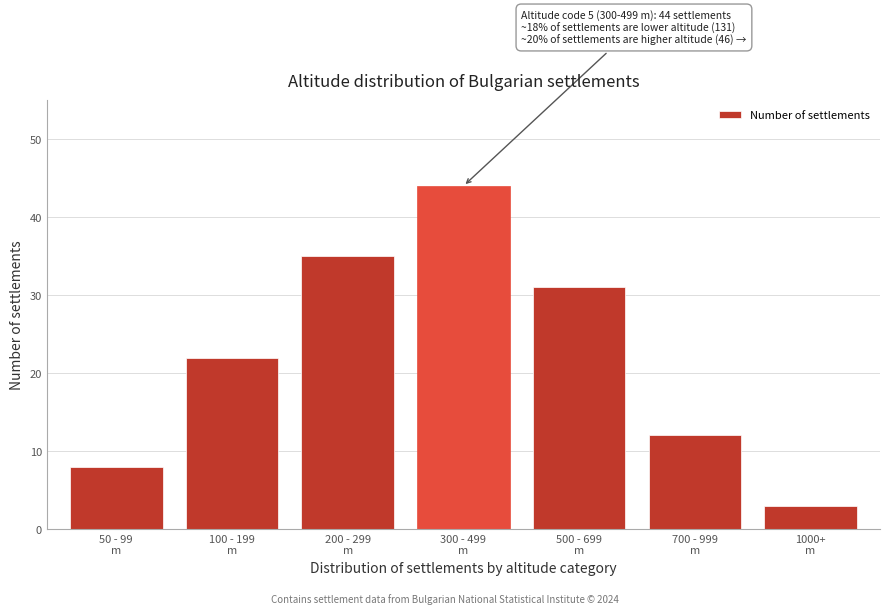

Reading left to right, transcribe all the data shown in this chart.

8	22	35	44	31	12	3